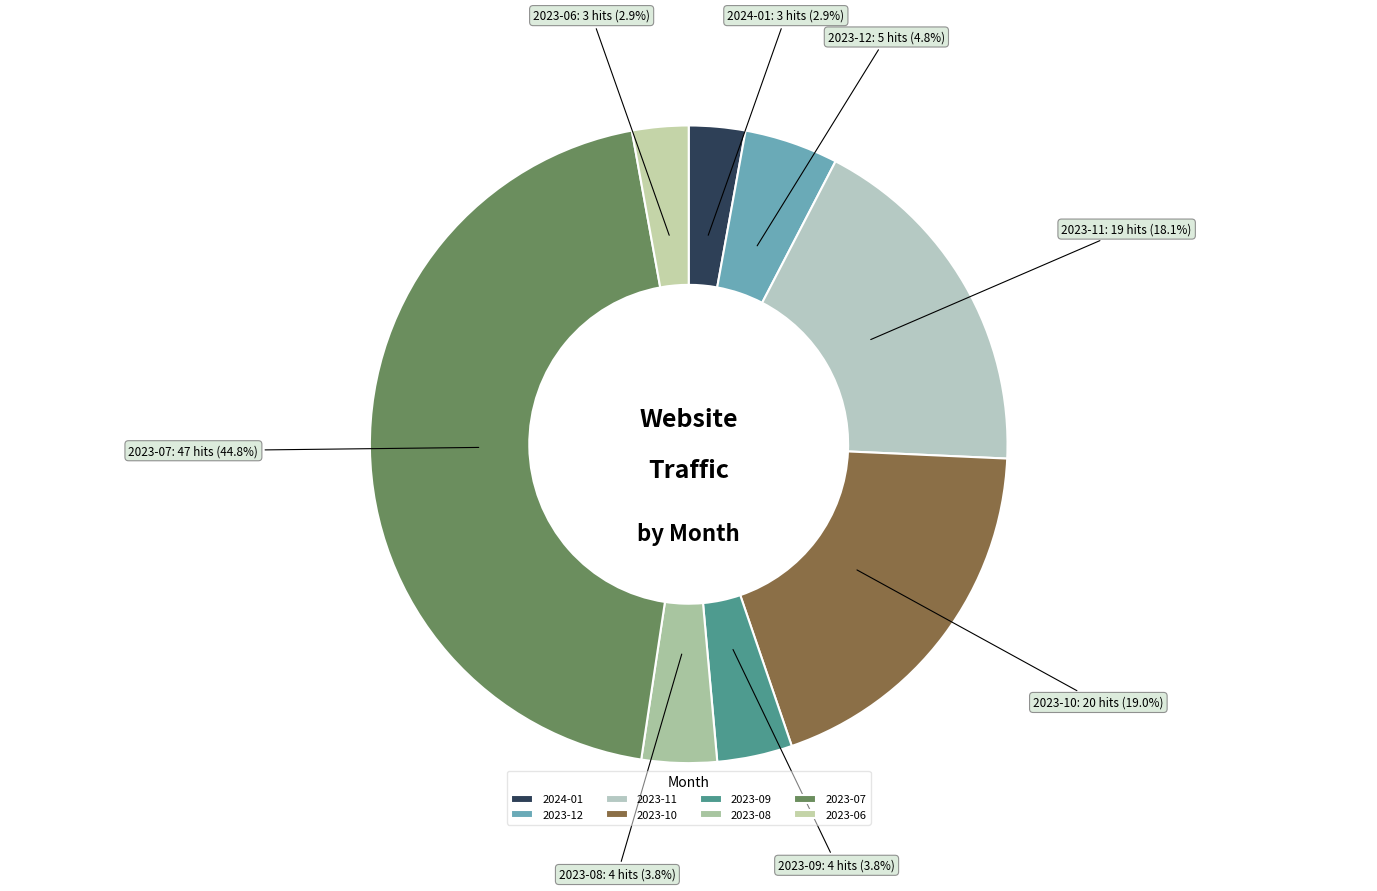

Does 2023-08 account for over 50% of the chart?

No